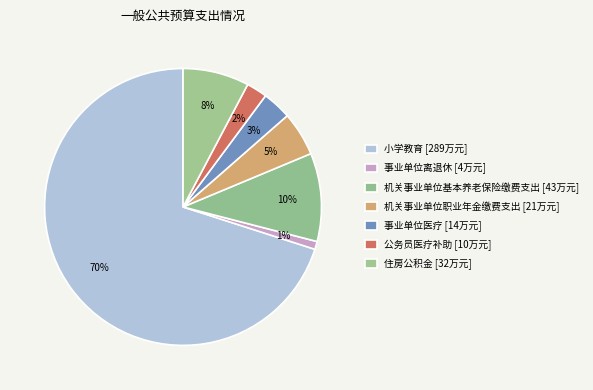

Which slice is the smallest?

事业单位离退休